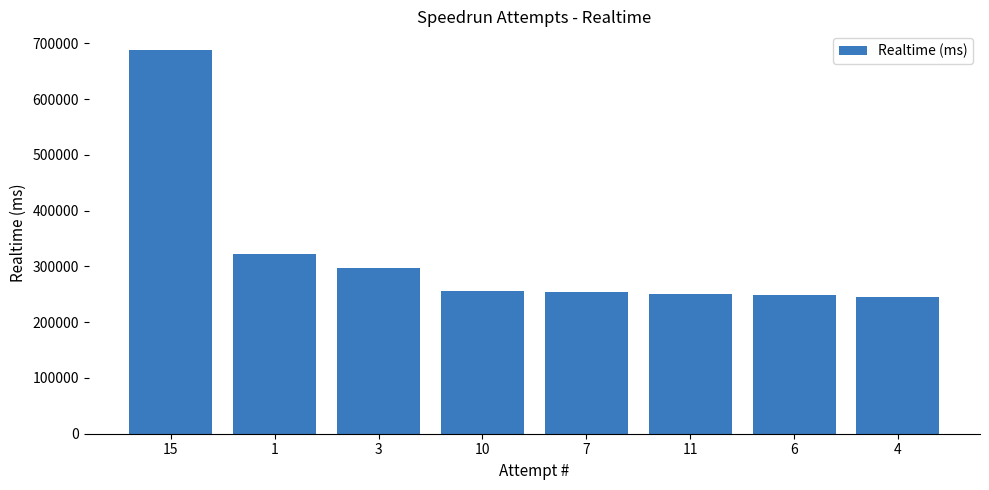

Approximately how many times larger is the value at 1 compared to 7?

1.3